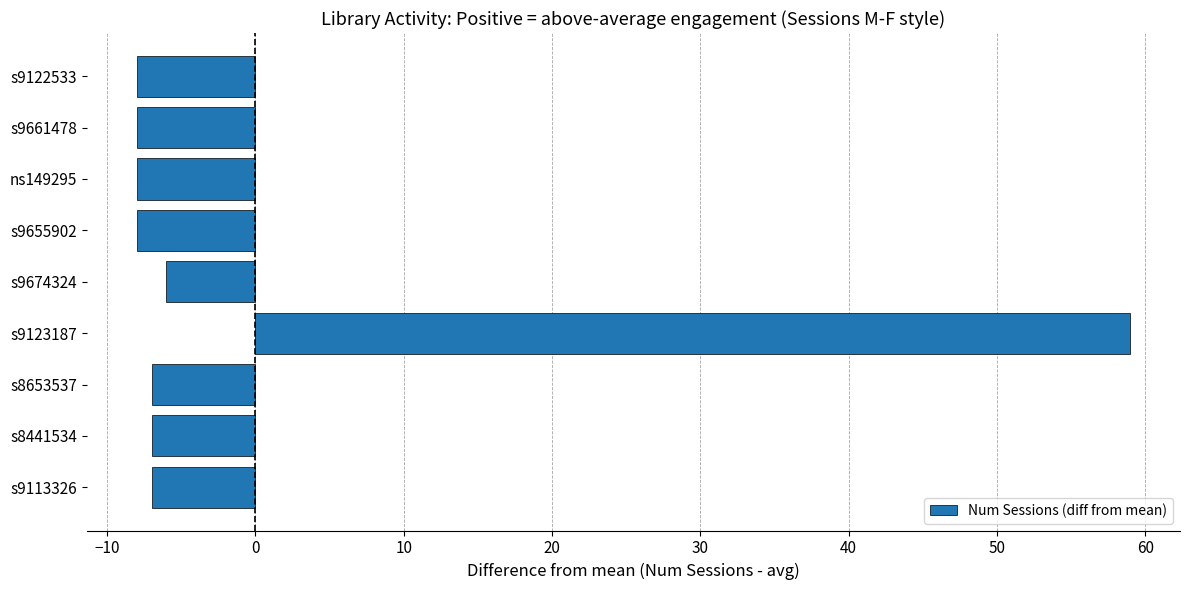

How many negative values are there?

8